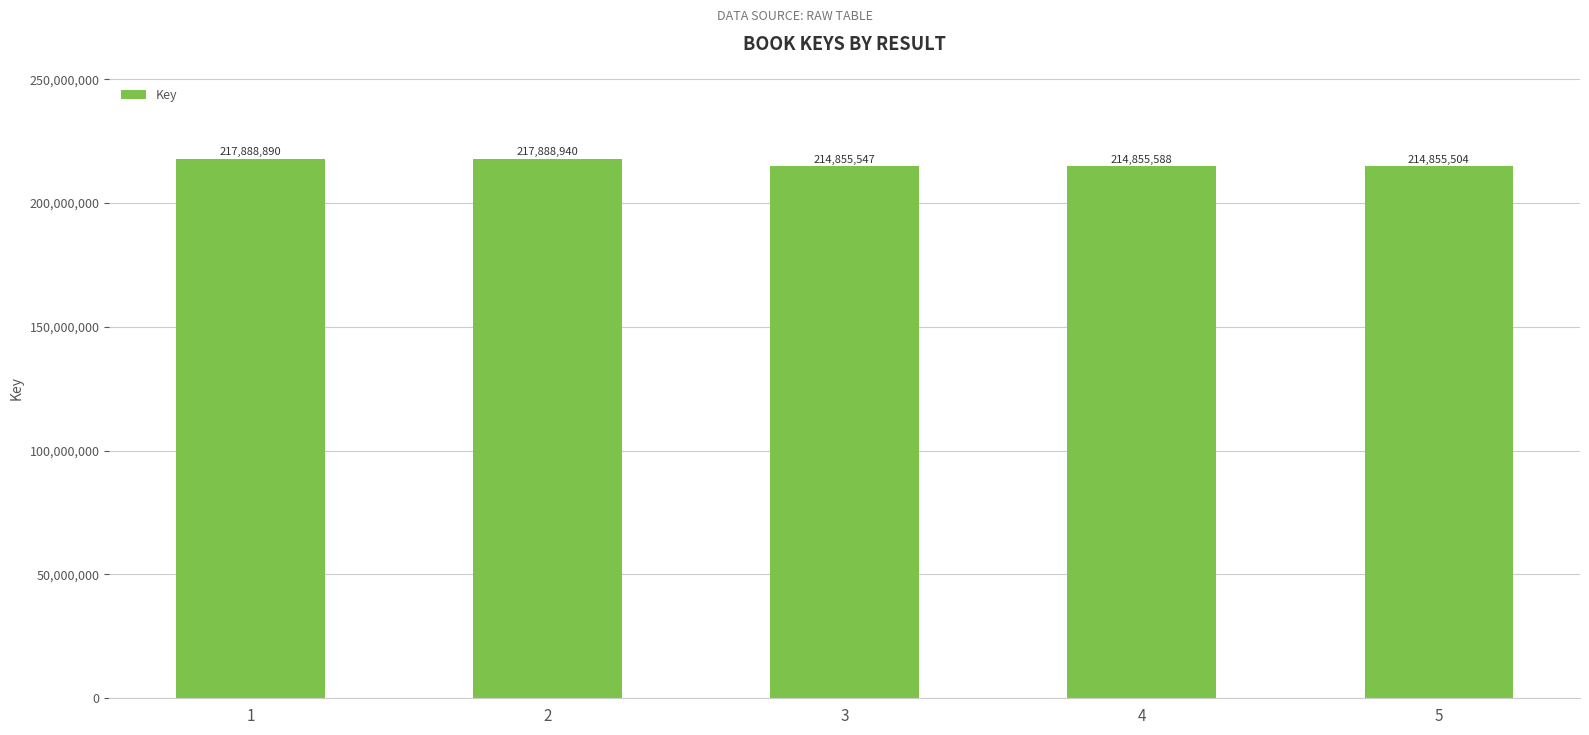

Reading left to right, transcribe all the data shown in this chart.

217888890	217888940	214855547	214855588	214855504